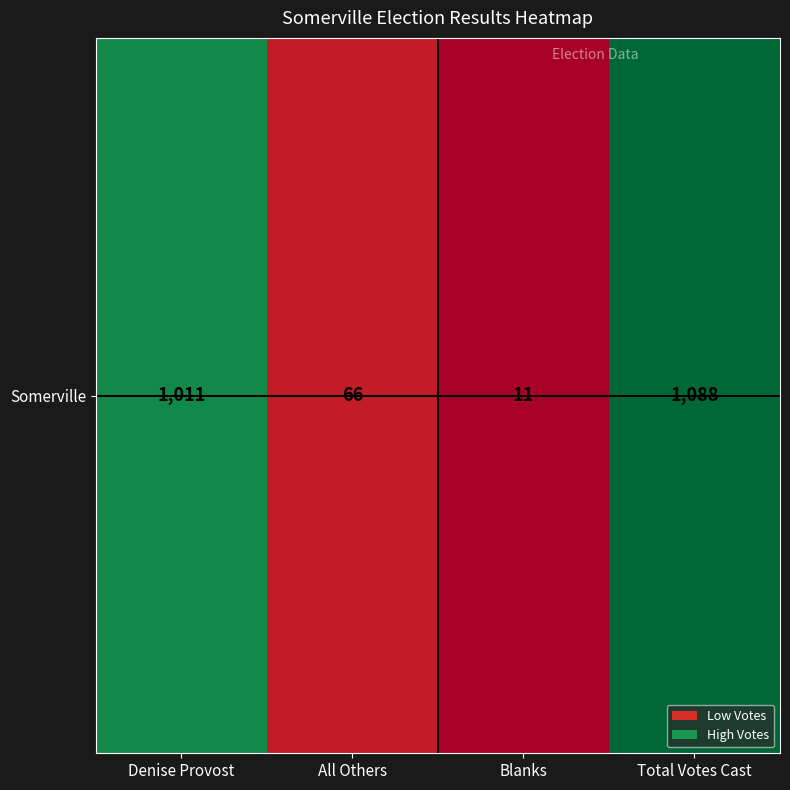

The chart shows a value of 0.1 at All Others. True or false?

False